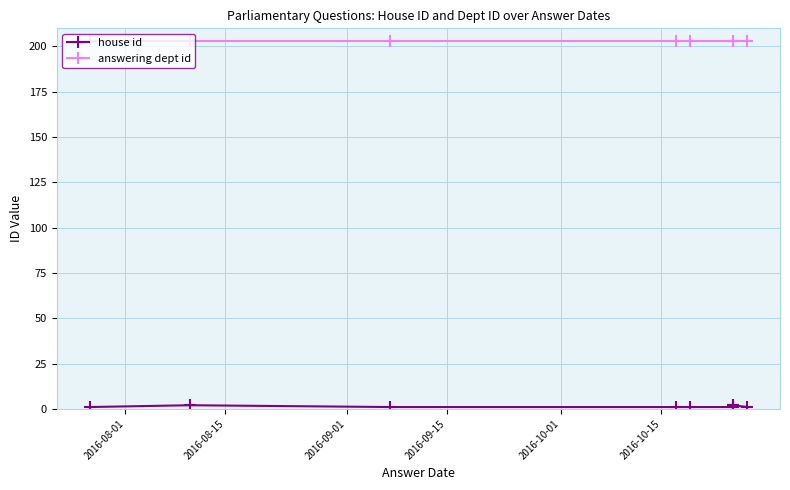

True or false: answering dept id and house id intersect in this chart.

False